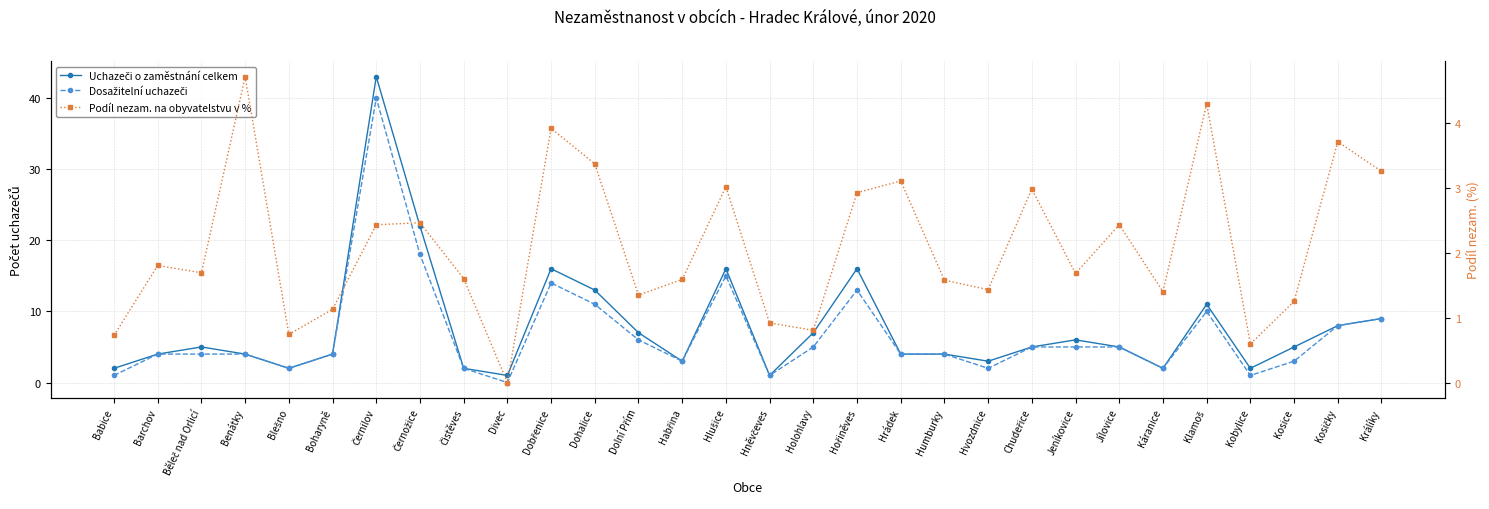

What position from the right is Hněvčeves?

15